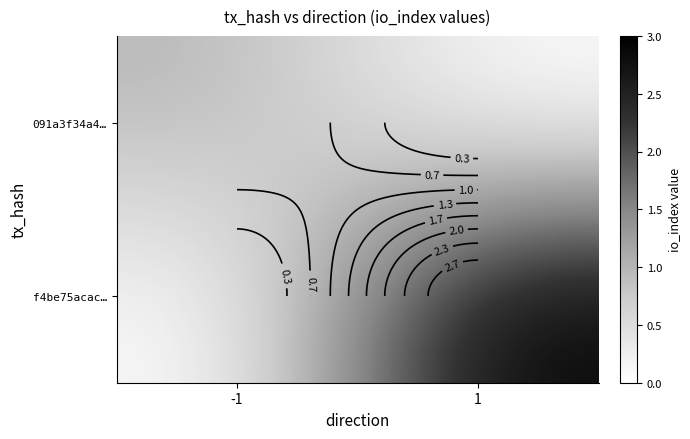

What is the maximum value shown in the chart?

3